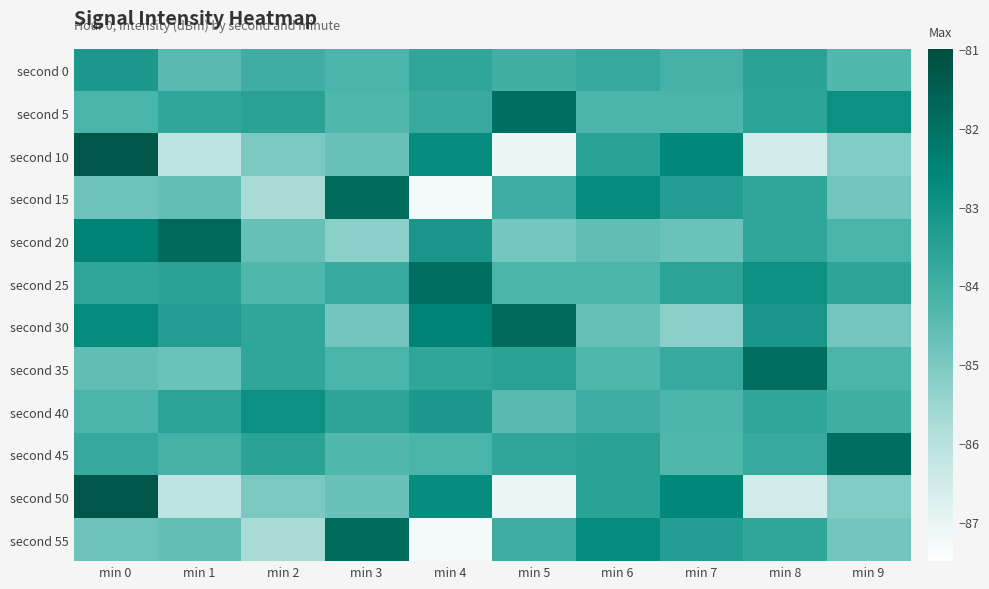

Between min 2 and min 4, which is larger?

min 4